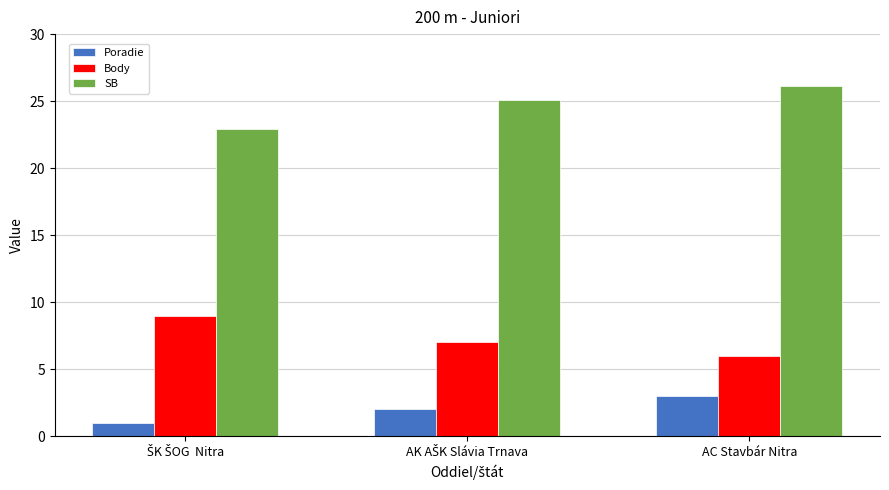

What is the difference between the highest and lowest values at AC Stavbár Nitra?

23.1